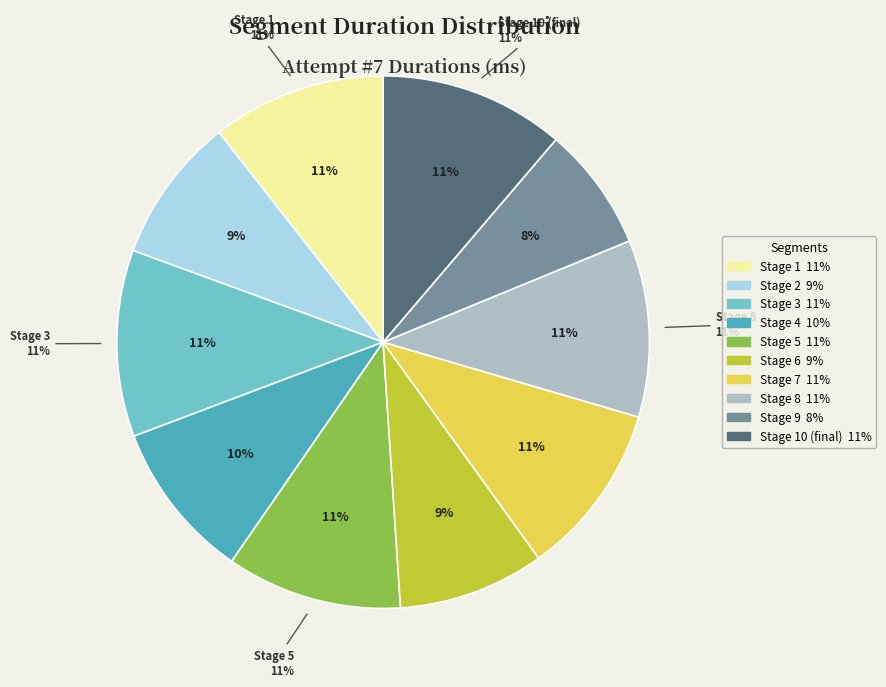

What is the ratio of the value at Stage 8 to the value at Stage 2?

1.2